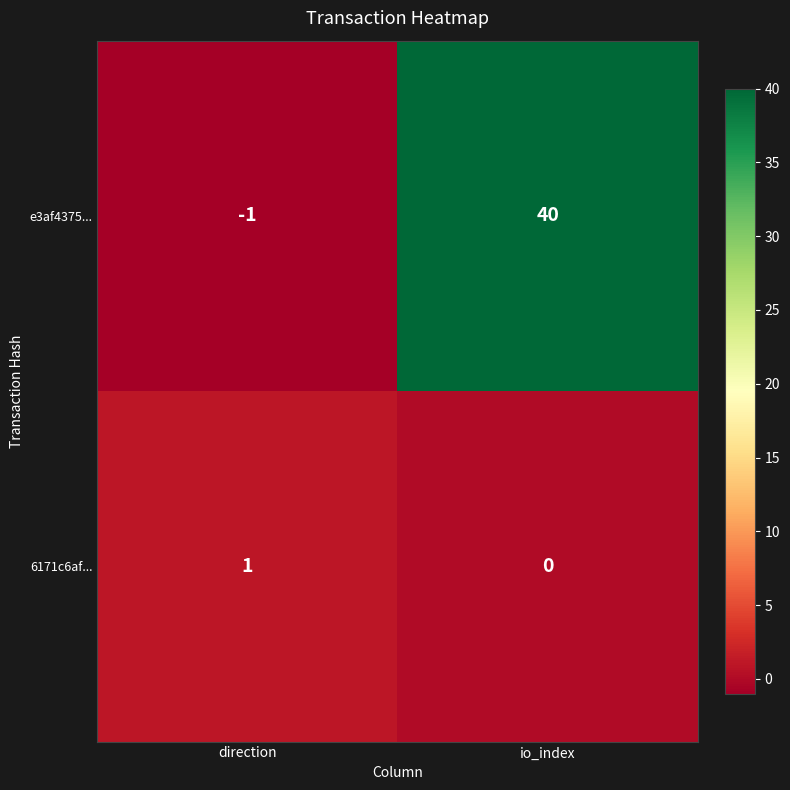

Reading left to right, transcribe all the data shown in this chart.

e3af4375...: -1	40
6171c6af...: 1	0